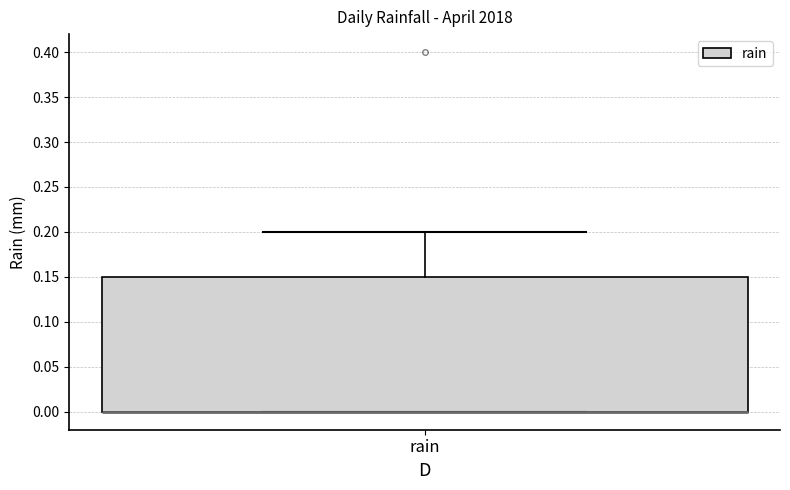

Transcribe this box plot: give where the median line is, the range the box spans, and where the two whiskers end, as read against the y-axis. The values are not printed on the chart, so give them approximately, as read against the axis.

median 0.00 (drawn on the box's lower edge), box 0.00 to 0.15, whiskers 0.00 to 0.20